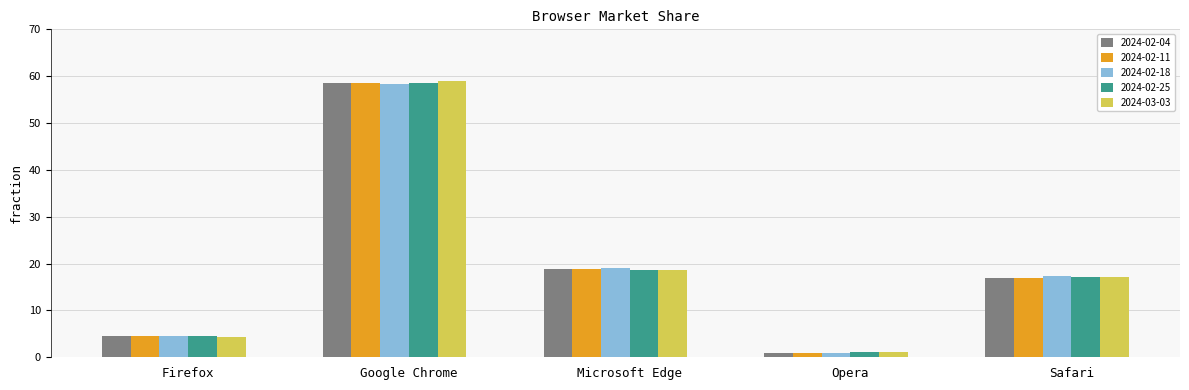

Rank the categories by 2024-02-18 value from highest to lowest.

Google Chrome, Microsoft Edge, Safari, Firefox, Opera